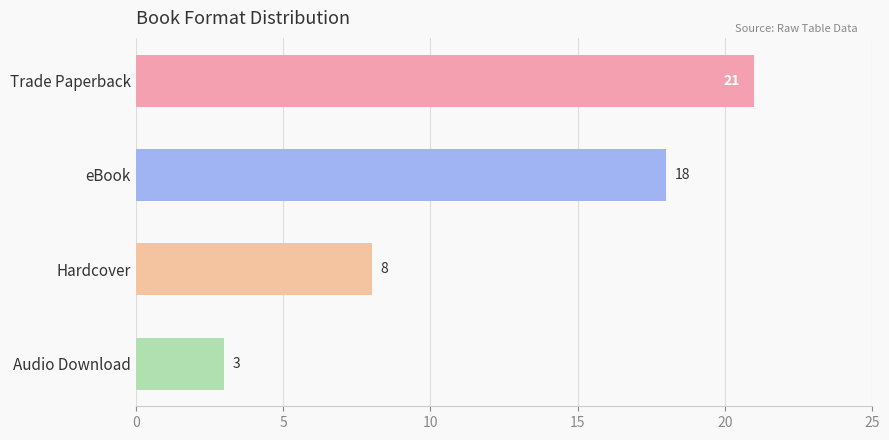

How many bars are there in total?

4